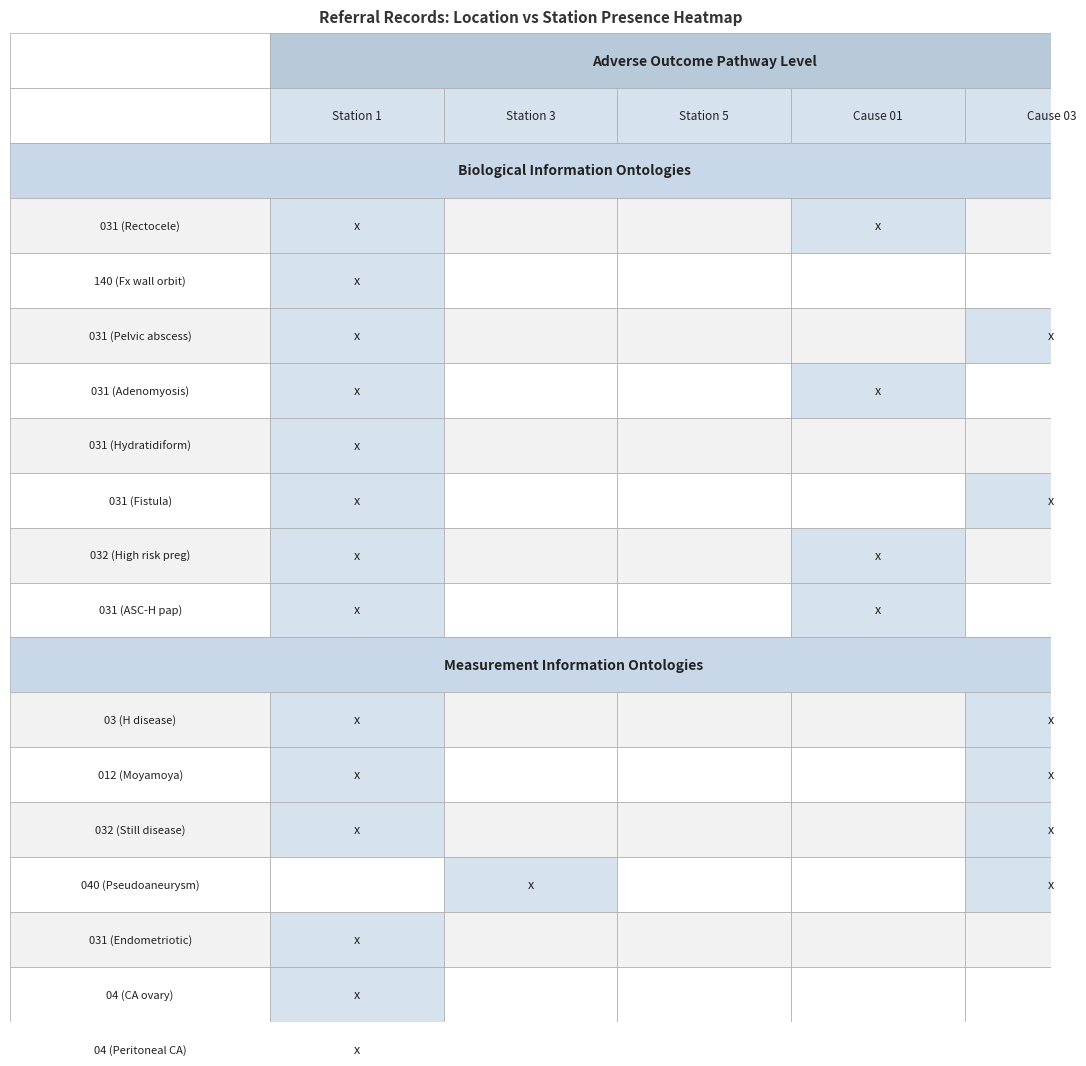

Which series changed the most between 6 and 13?

station_1